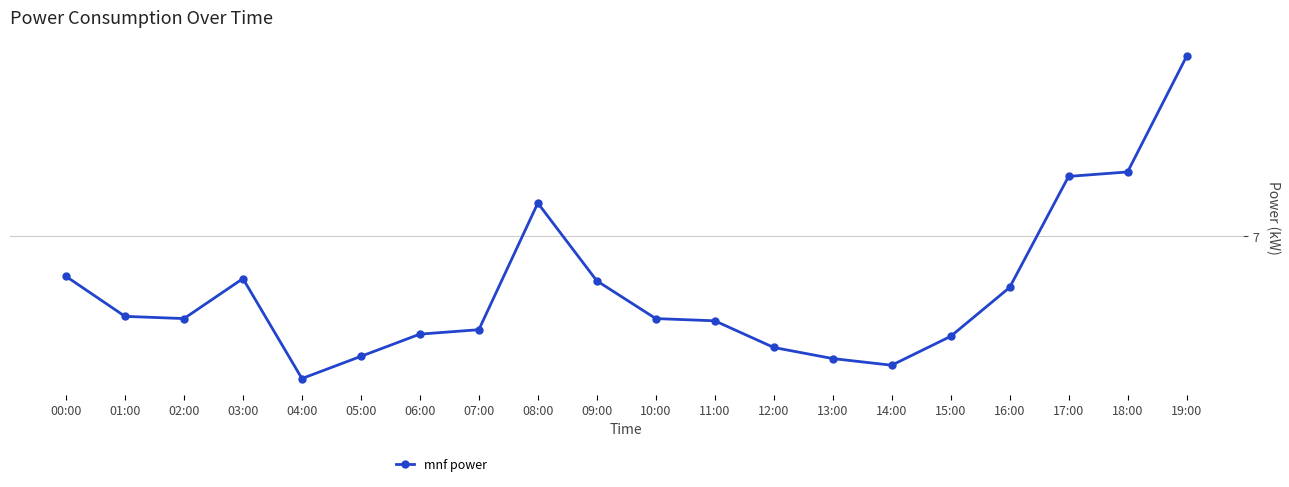

What is the label of the 17th point from the left?

16:00